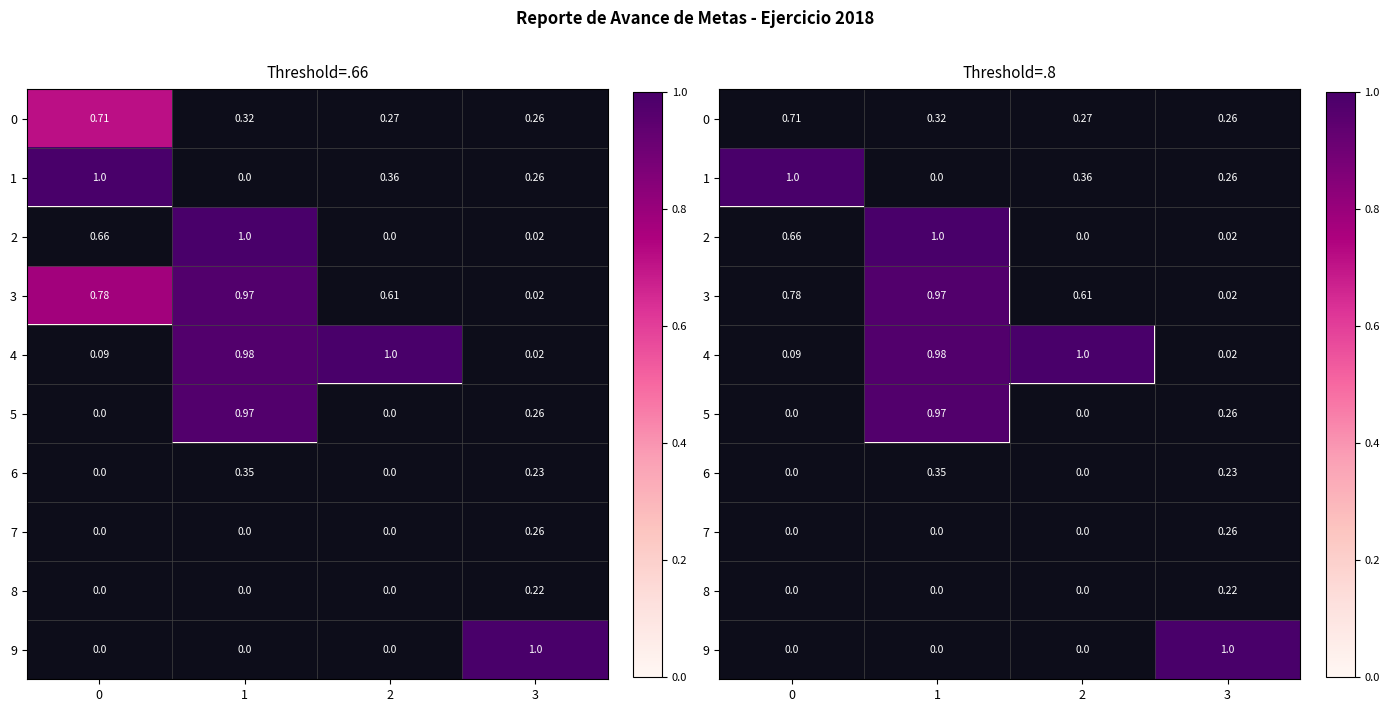

Which category has the highest value in the 2 series?

1